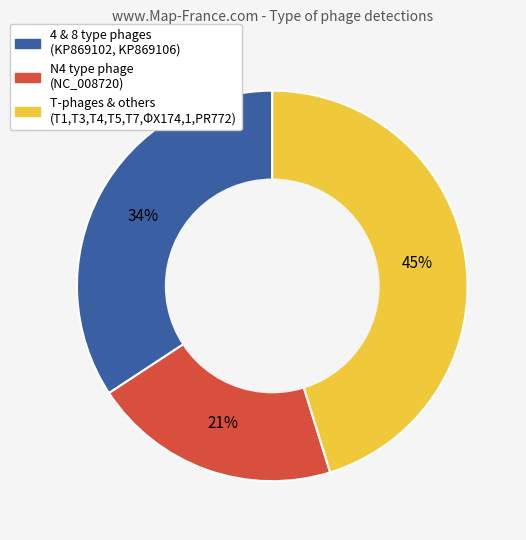

To the nearest percent, what is the average slice percentage?

33%